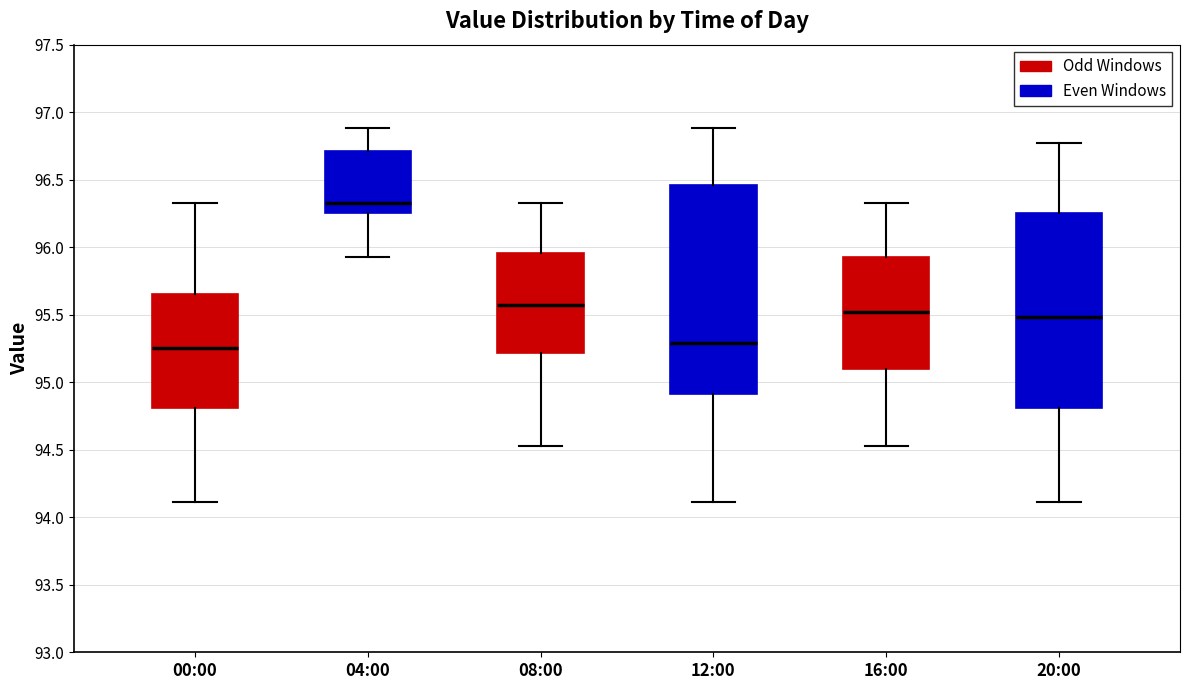

Where does the upper whisker of the box for 20:00 end on the y-axis? The values are not printed on the chart, so give them approximately, as read against the axis.

96.75